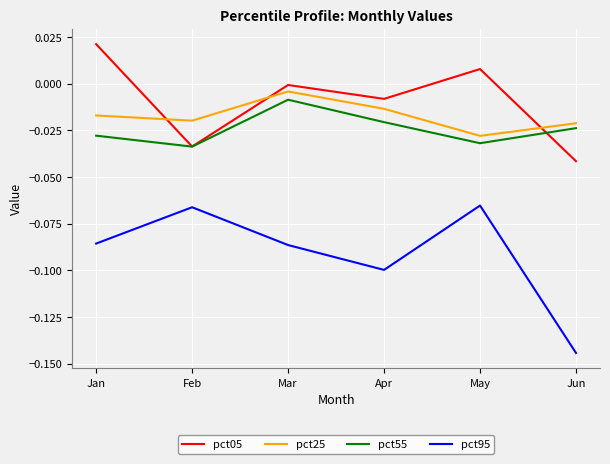

Which series has the largest range (max minus min)?

pct95